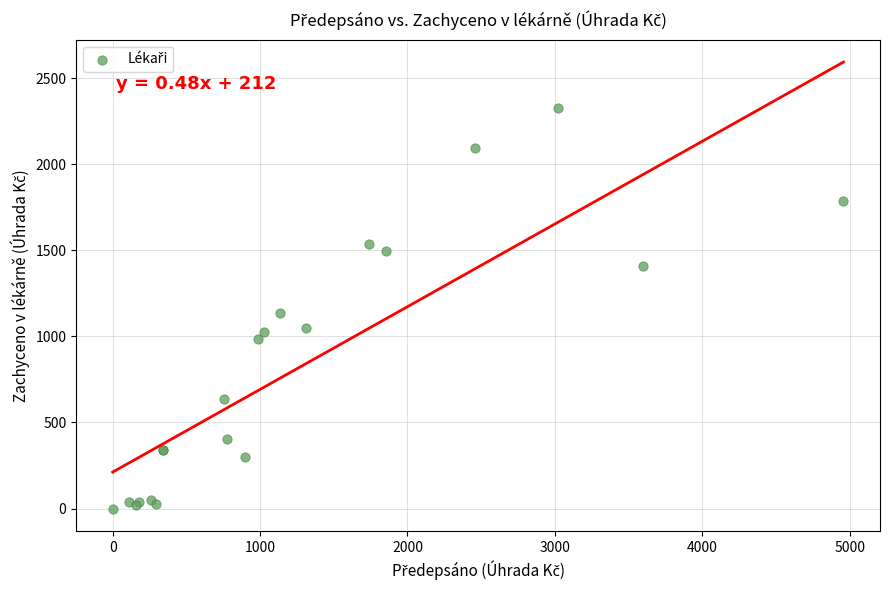

What Y value in the scatter plot is closest to 1163?

1133.8